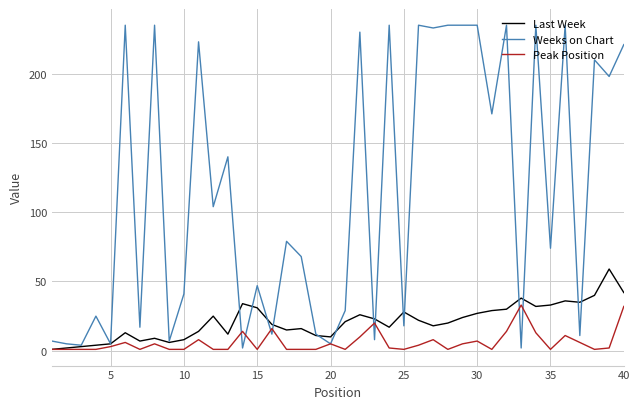

List the series in order of their peak value, lowest first.

Peak Position, Last Week, Weeks on Chart